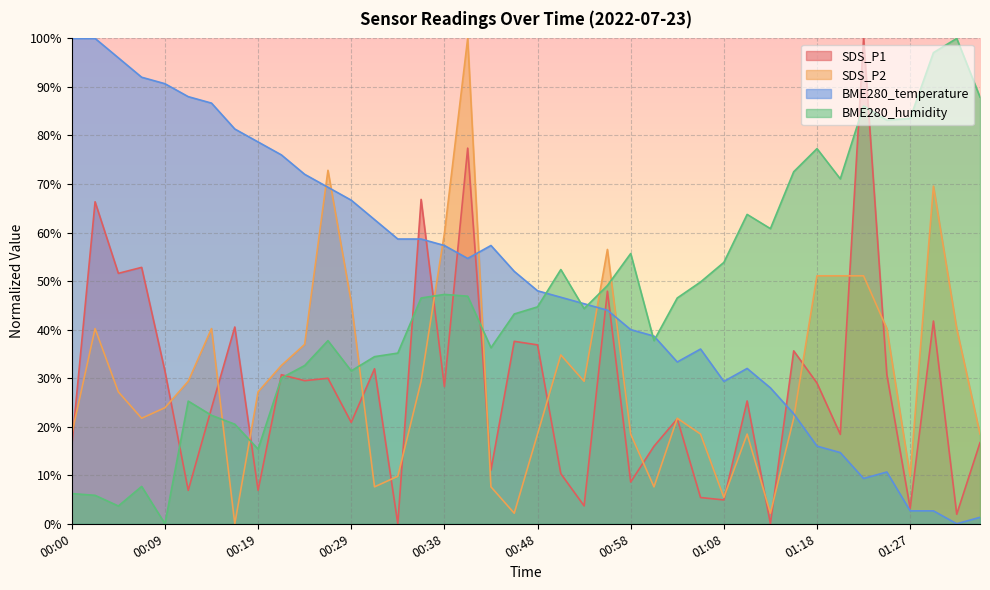

The BME280_temperature series shows 66.7 at 00:29. True or false?

True